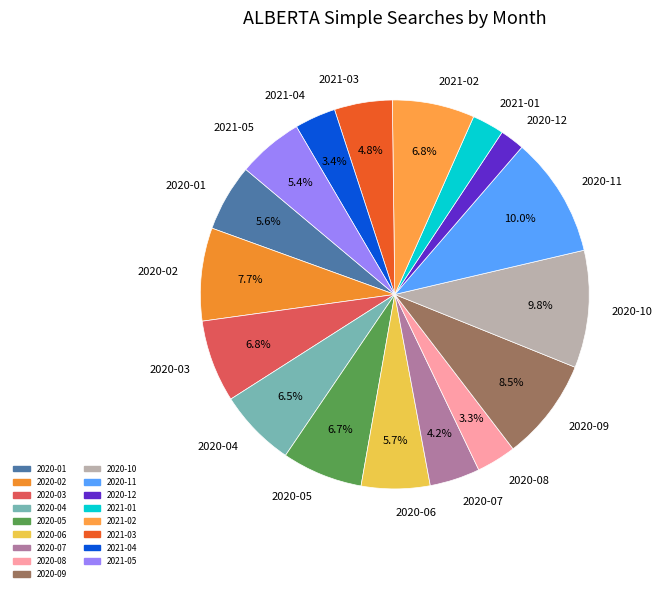

True or false: 2020-10 accounts for 10% of the total.

True